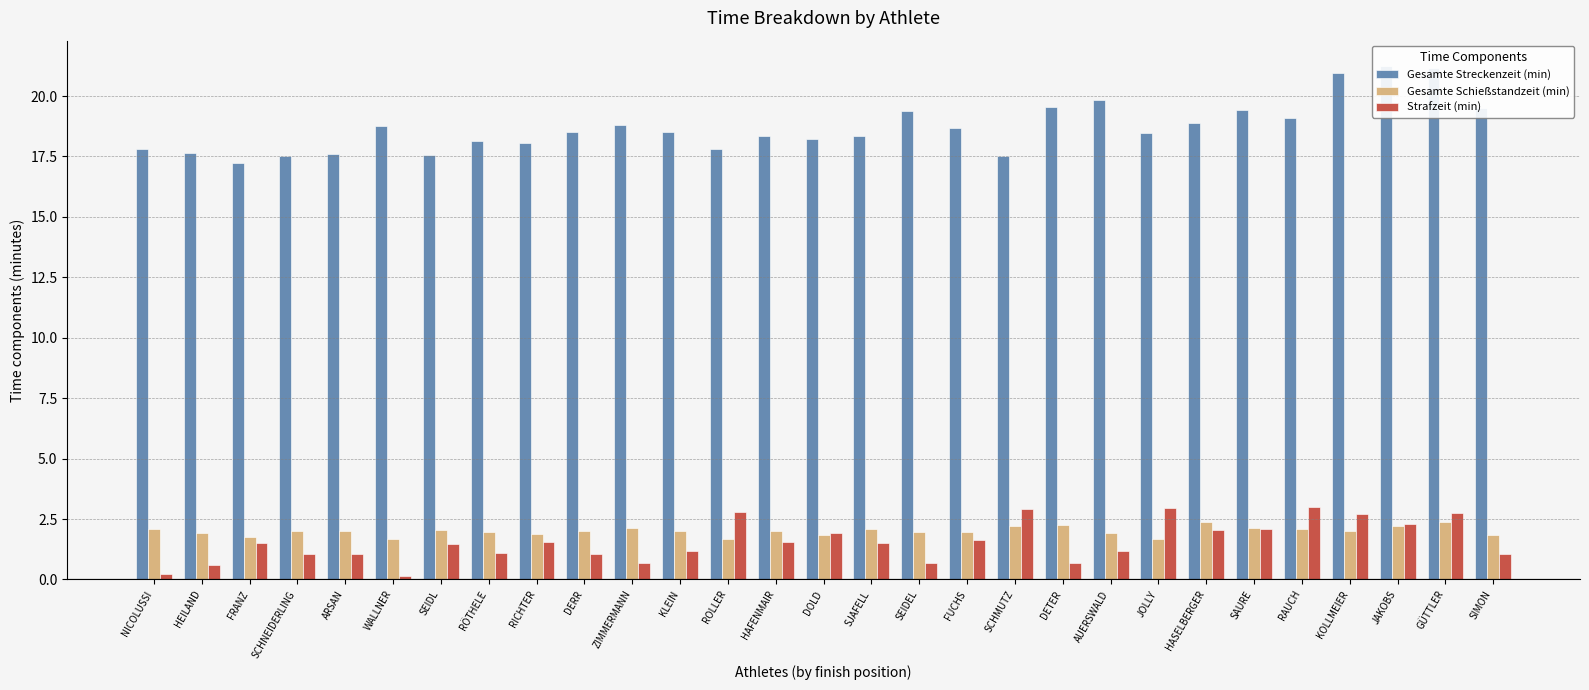

Which label corresponds to the smallest value in the chart?

WALLNER